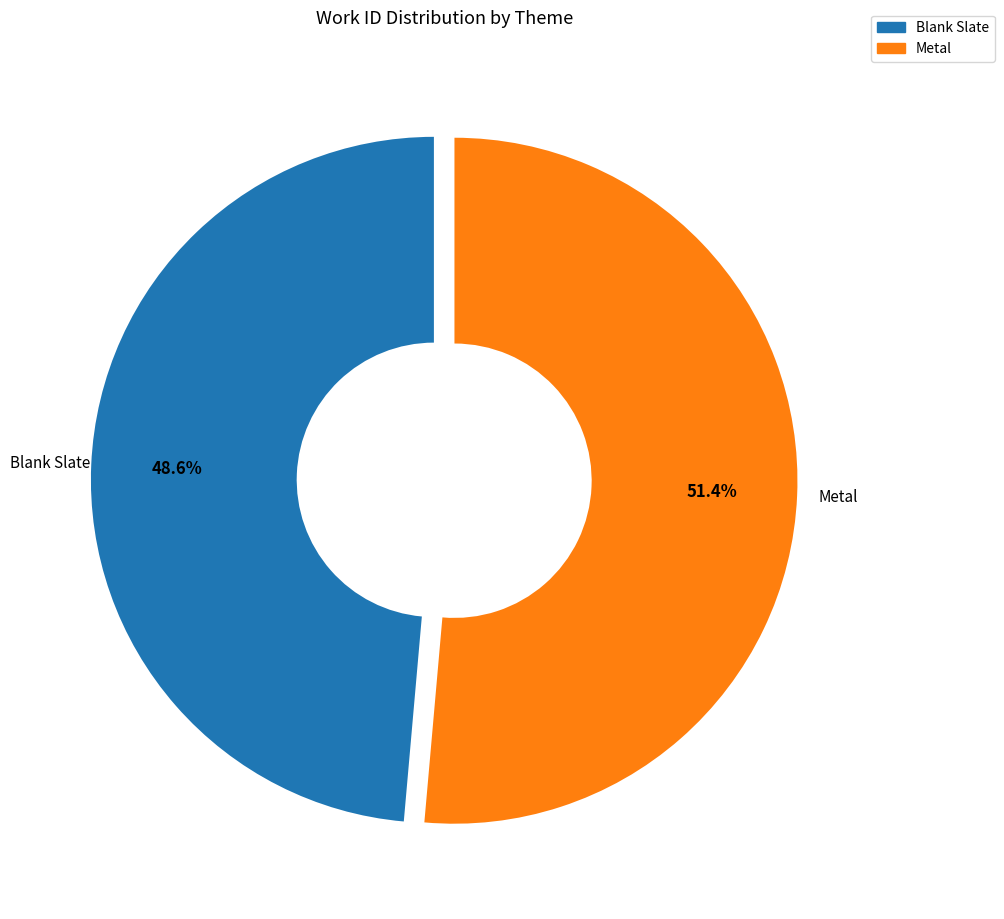

Approximately how many times larger is the value at Blank Slate compared to Metal?

0.9